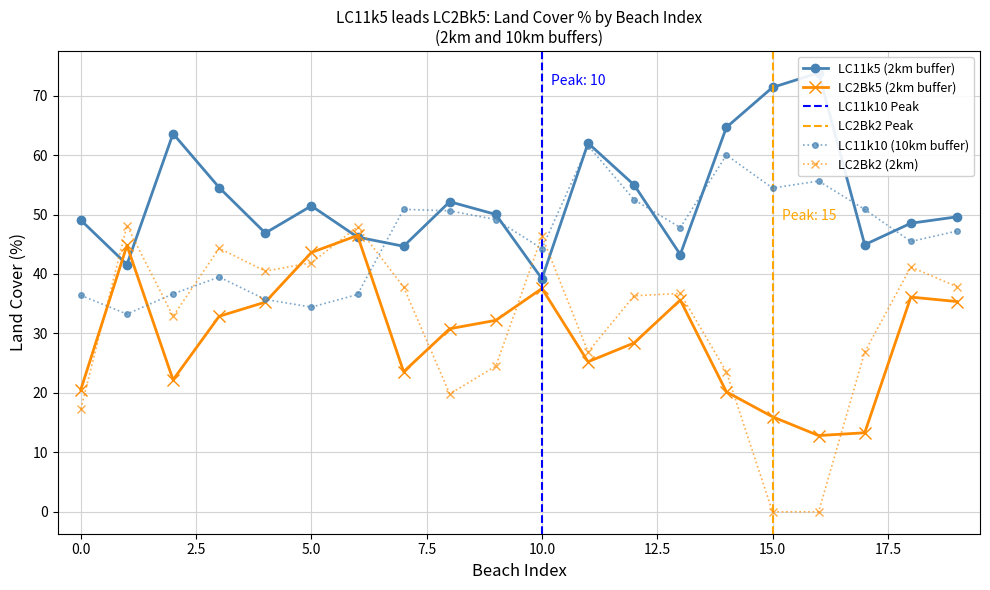

How many times do LC2Bk2 and LC11k5 cross each other?

6